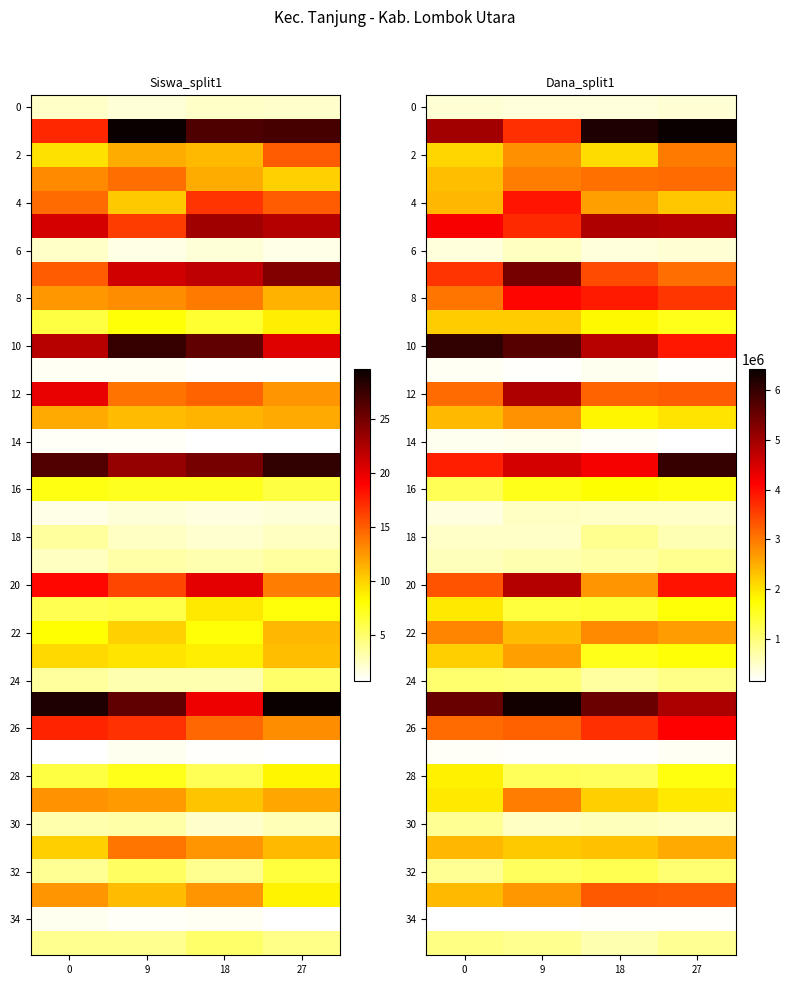

True or false: 0 has a value of 404523.6 at 18.

True